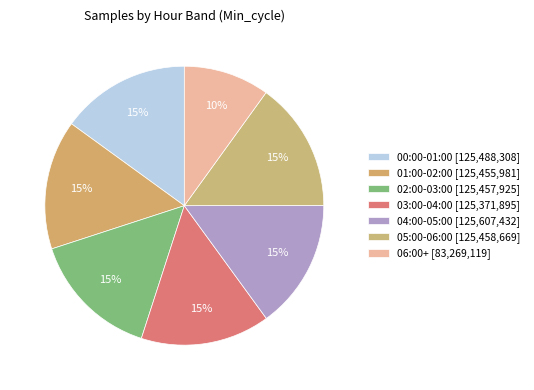

How many segments does this pie chart have?

7